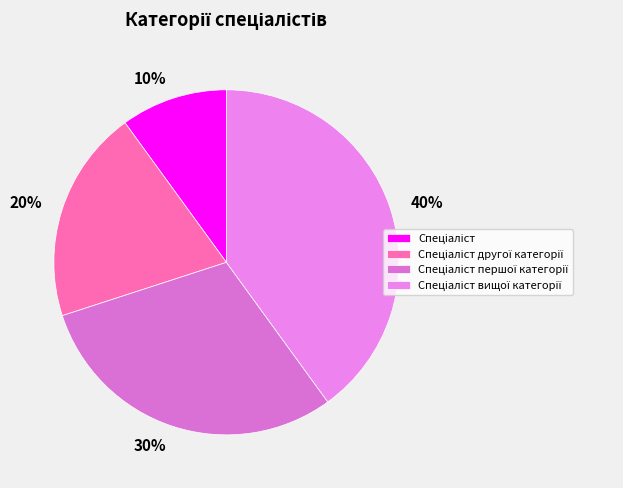

Does any single category account for the majority?

No